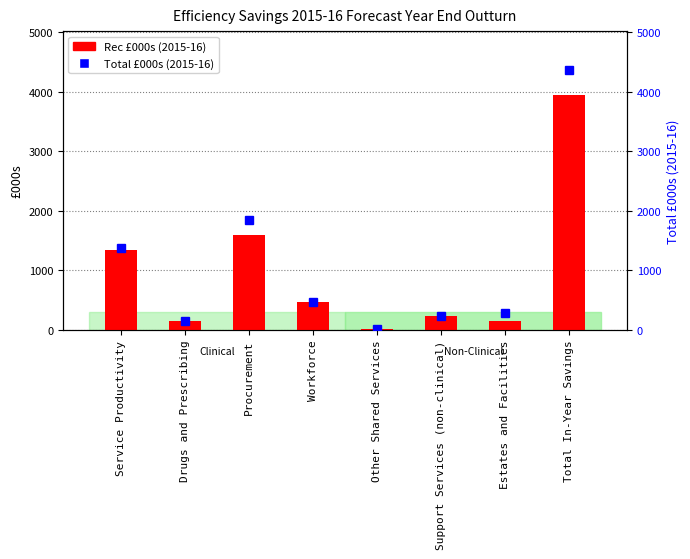

List the labels in order of Rec £000s (2015-16) value, largest first.

Total In-Year Savings, Procurement, Service Productivity, Workforce, Support Services (non-clinical), Estates and Facilities, Drugs and Prescribing, Other Shared Services